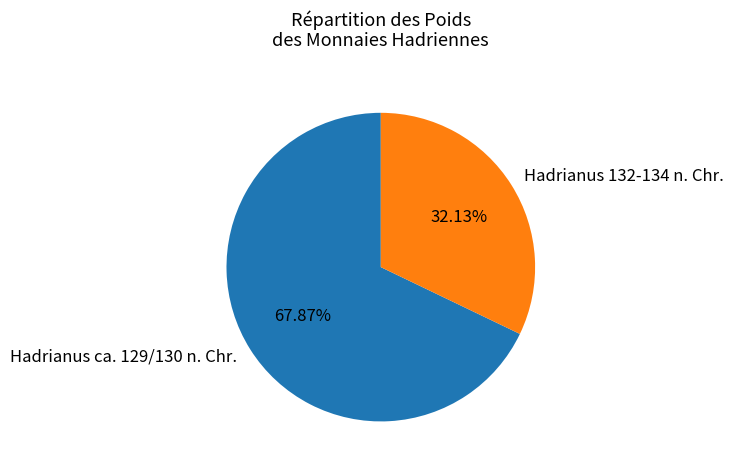

Is Hadrianus 132-134 n. Chr. the majority of the pie?

No